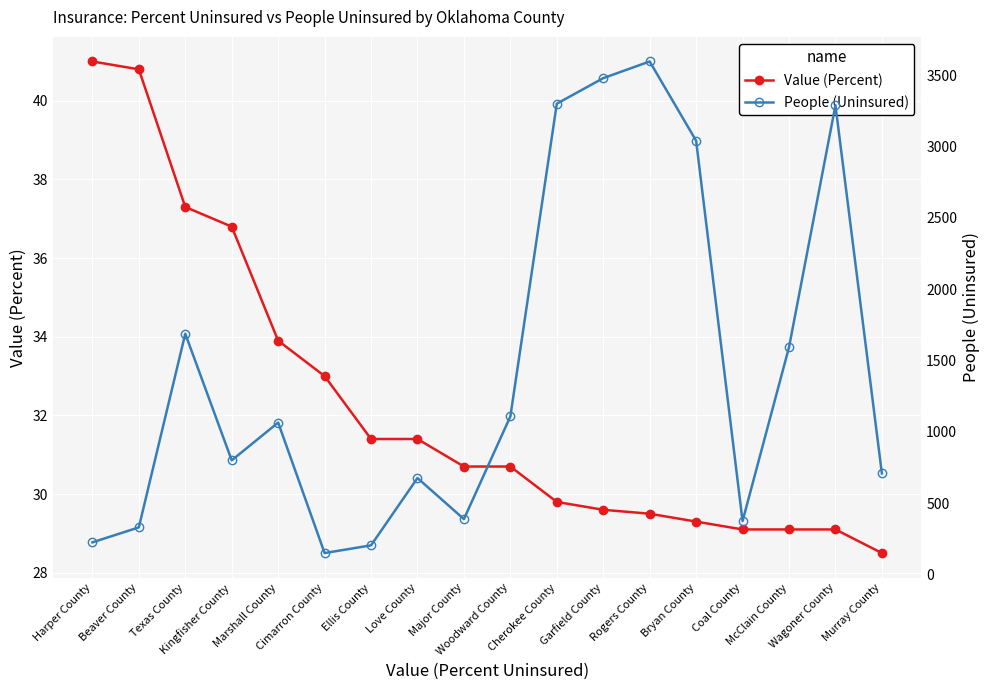

What position from the right is Cimarron County?

13